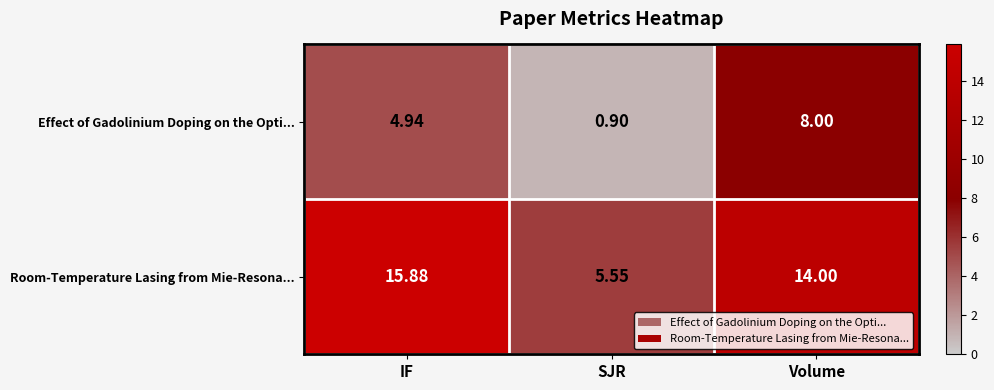

Is the value of Effect of Gadolinium Doping on the Opti... at SJR greater than the value of Room-Temperature Lasing from Mie-Resona... at Volume?

No